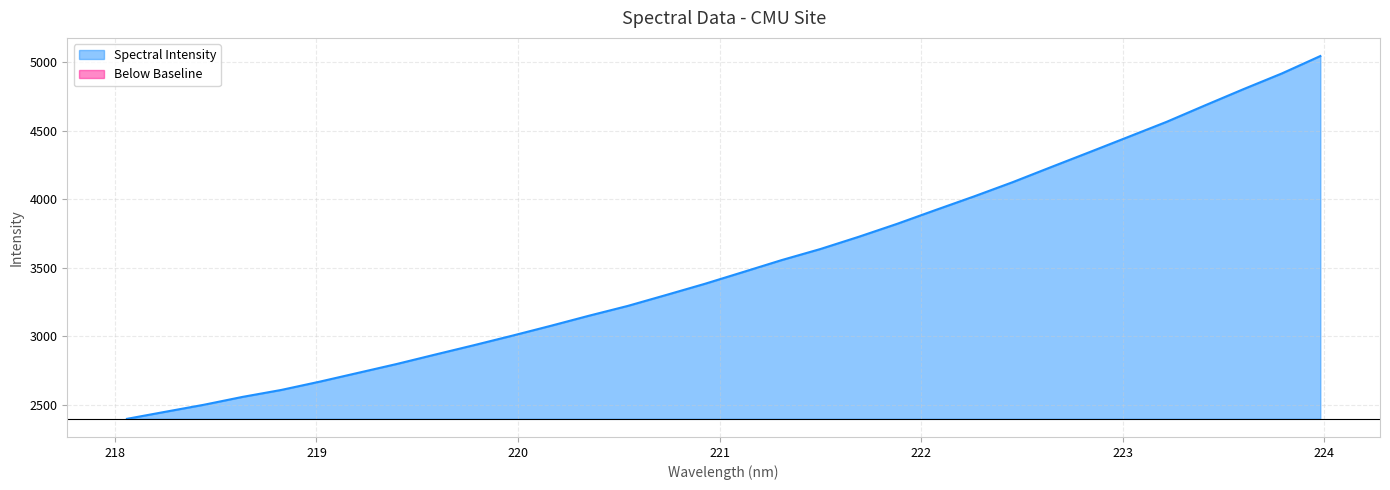

Does the chart display data point markers on the line(s)?

No